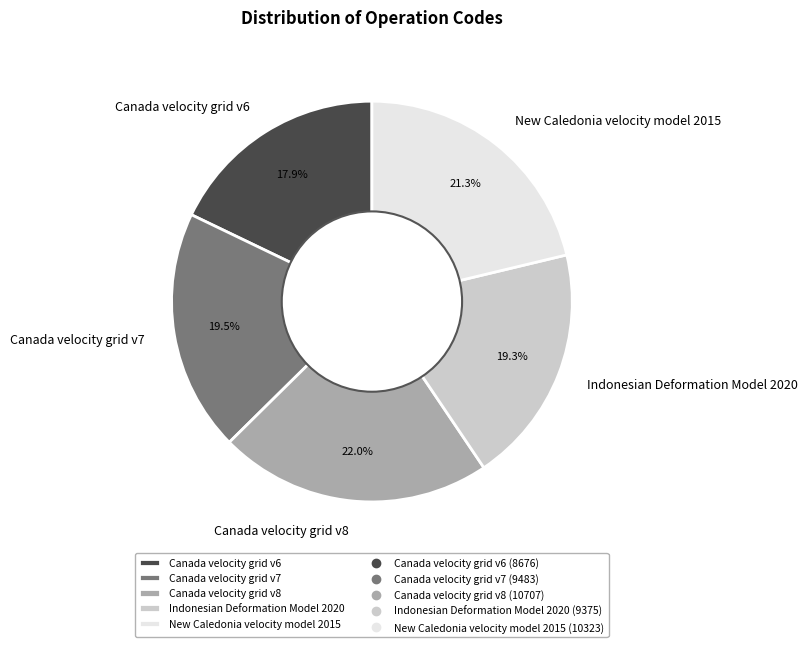

Is there a majority slice in this chart?

No